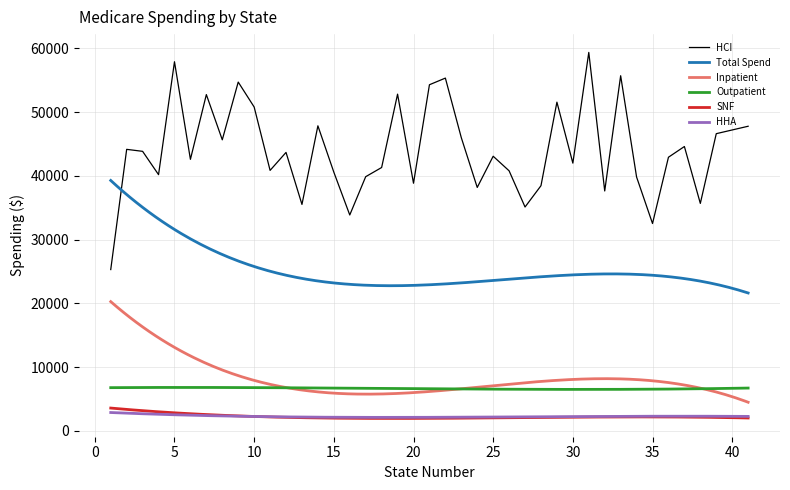

How many interior local valleys does the spendl2yearsip series have?

11